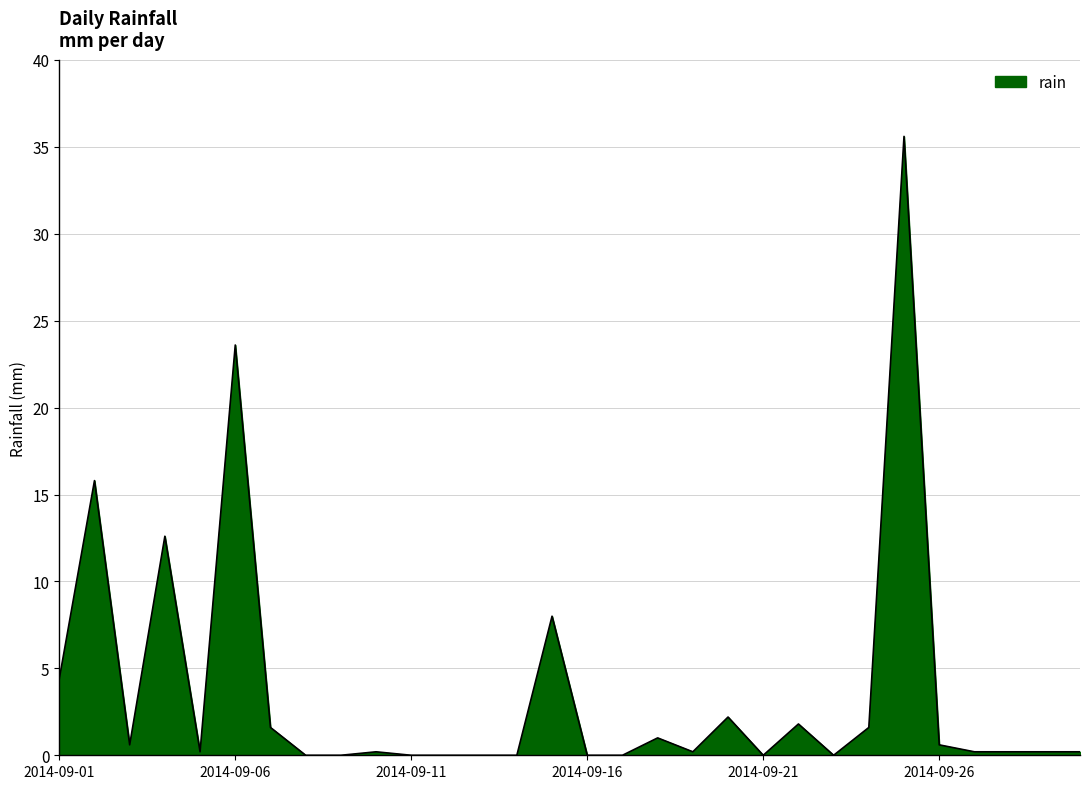

What is the maximum value shown in the chart?

35.6